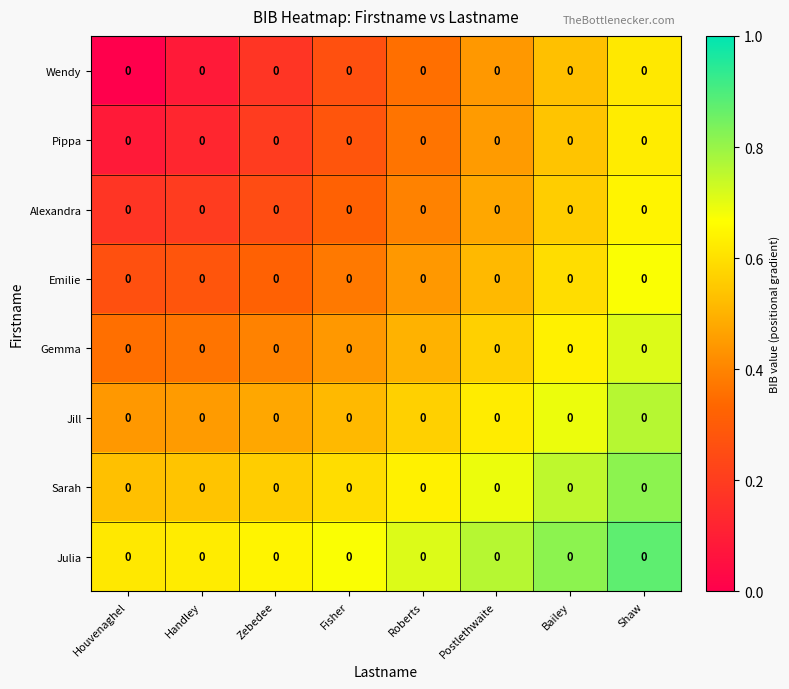

Where is Wendy nearest to the value 0?

Houvenaghel